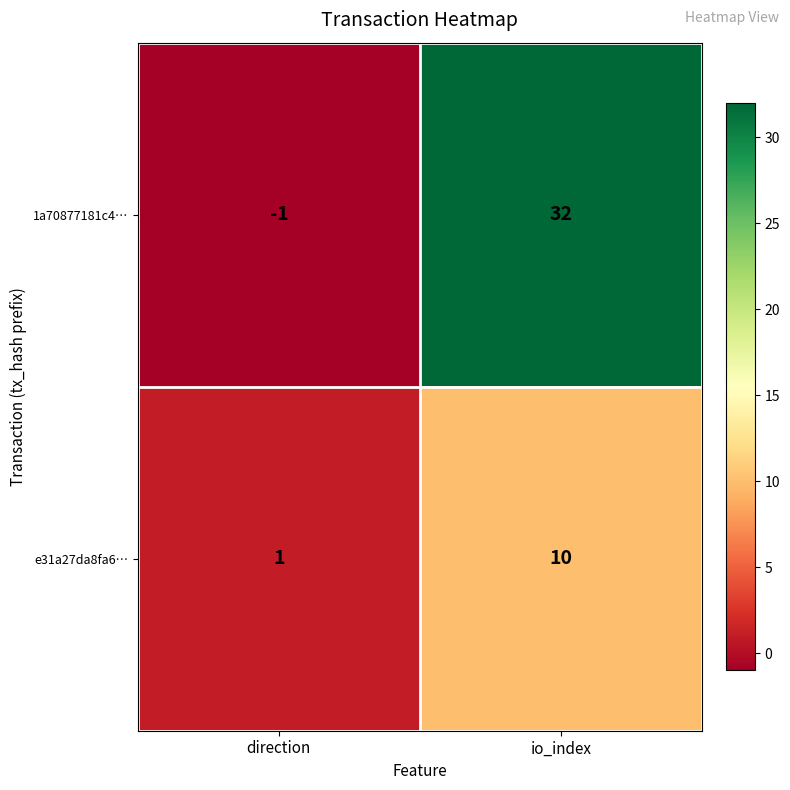

Reading left to right, extract all data points from this chart.

1a70877181c4…: direction=-1	io_index=32
e31a27da8fa6…: direction=1	io_index=10